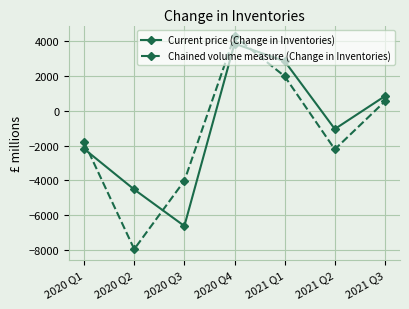

Count the number of categories in the chart.

7